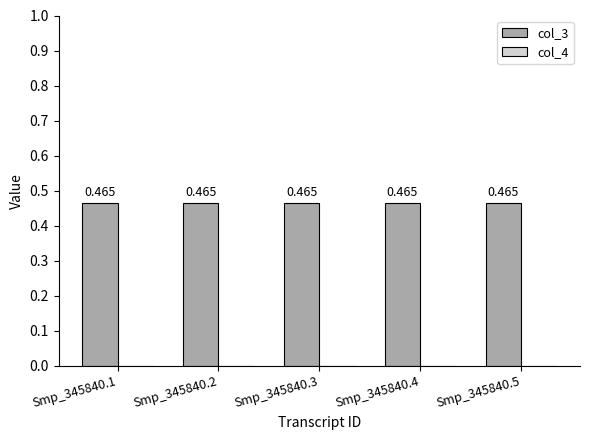

Reading left to right, transcribe all the data shown in this chart.

col_3: 0.5	0.5	0.5	0.5	0.5
col_4: 0.0	0.0	0.0	0.0	0.0